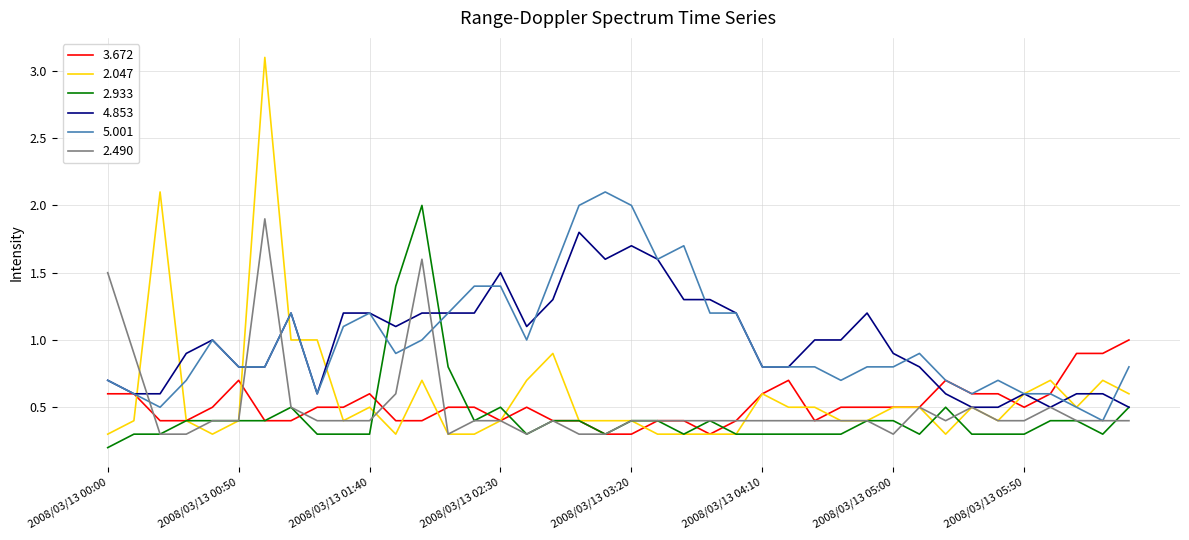

Reading left to right, transcribe all the data shown in this chart.

3.672: 0.6	0.6	0.4	0.4	0.5	0.7	0.4	0.4	0.5	0.5	0.6	0.4	0.4	0.5	0.5	0.4	0.5	0.4	0.4	0.3	0.3	0.4	0.4	0.3	0.4	0.6	0.7	0.4	0.5	0.5	0.5	0.5	0.7	0.6	0.6	0.5	0.6	0.9	0.9	1.0
2.047: 0.3	0.4	2.1	0.4	0.3	0.4	3.1	1.0	1.0	0.4	0.5	0.3	0.7	0.3	0.3	0.4	0.7	0.9	0.4	0.4	0.4	0.3	0.3	0.3	0.3	0.6	0.5	0.5	0.4	0.4	0.5	0.5	0.3	0.5	0.4	0.6	0.7	0.5	0.7	0.6
2.933: 0.2	0.3	0.3	0.4	0.4	0.4	0.4	0.5	0.3	0.3	0.3	1.4	2.0	0.8	0.4	0.5	0.3	0.4	0.4	0.3	0.4	0.4	0.3	0.4	0.3	0.3	0.3	0.3	0.3	0.4	0.4	0.3	0.5	0.3	0.3	0.3	0.4	0.4	0.3	0.5
4.853: 0.7	0.6	0.6	0.9	1.0	0.8	0.8	1.2	0.6	1.2	1.2	1.1	1.2	1.2	1.2	1.5	1.1	1.3	1.8	1.6	1.7	1.6	1.3	1.3	1.2	0.8	0.8	1.0	1.0	1.2	0.9	0.8	0.6	0.5	0.5	0.6	0.5	0.6	0.6	0.5
5.001: 0.7	0.6	0.5	0.7	1.0	0.8	0.8	1.2	0.6	1.1	1.2	0.9	1.0	1.2	1.4	1.4	1.0	1.5	2.0	2.1	2.0	1.6	1.7	1.2	1.2	0.8	0.8	0.8	0.7	0.8	0.8	0.9	0.7	0.6	0.7	0.6	0.6	0.5	0.4	0.8
2.490: 1.5	0.9	0.3	0.3	0.4	0.4	1.9	0.5	0.4	0.4	0.4	0.6	1.6	0.3	0.4	0.4	0.3	0.4	0.3	0.3	0.4	0.4	0.4	0.4	0.4	0.4	0.4	0.4	0.4	0.4	0.3	0.5	0.4	0.5	0.4	0.4	0.5	0.4	0.4	0.4